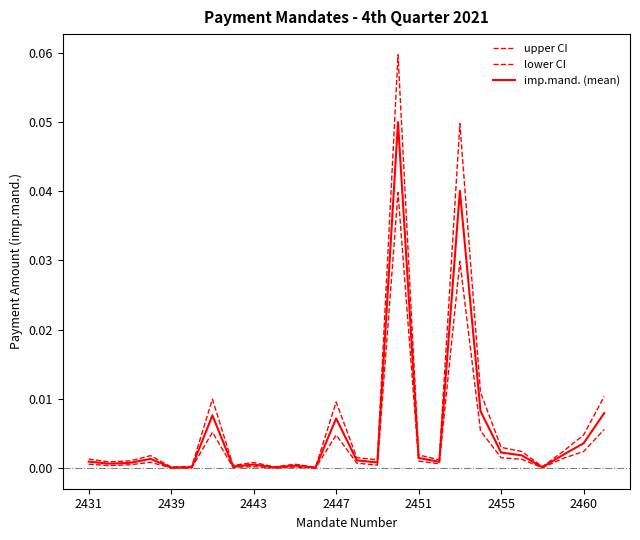

How many interior local peaks does the lower CI series have?

7